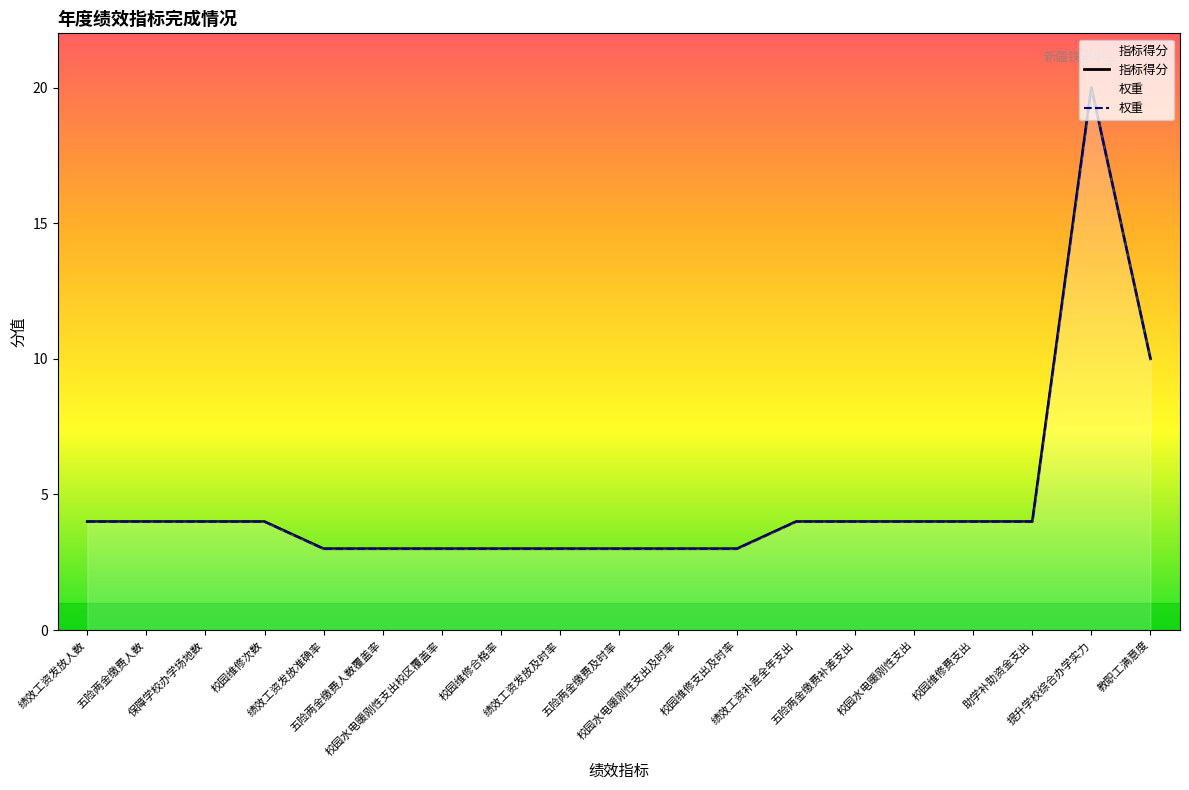

True or false: 指标得分 has a value of 1 at 绩效工资发放及时率.

False